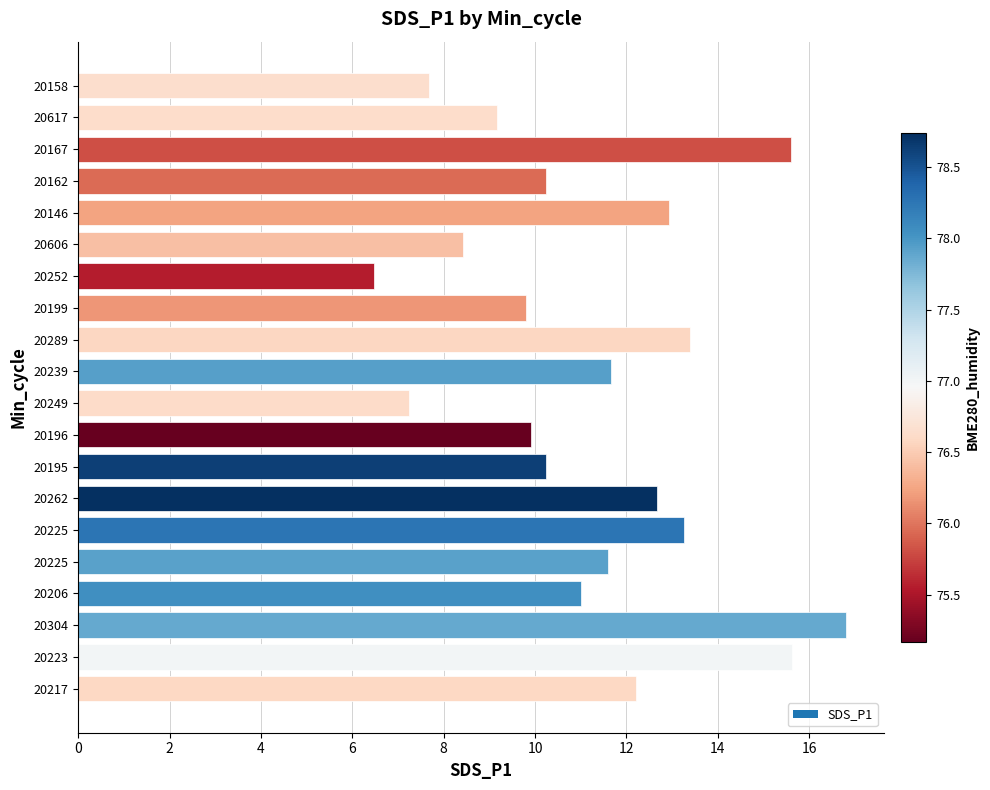

What is the approximate value at 20162?

10.2